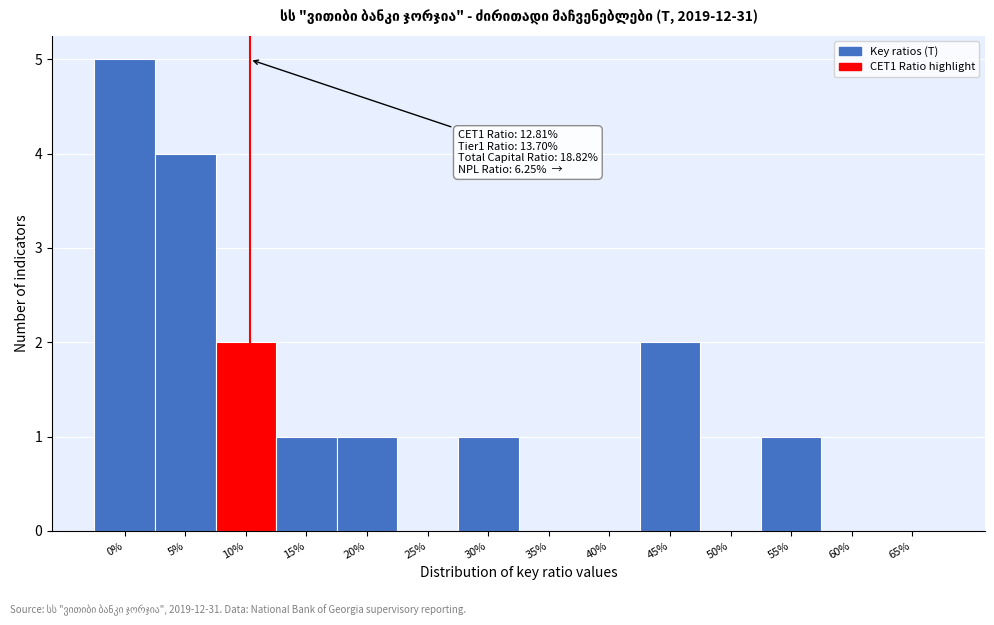

Reading right to left, extract all data points from this chart.

65%=0	60%=0	55%=1	50%=0	45%=2	40%=0	35%=0	30%=1	25%=0	20%=1	15%=1	10%=2	5%=4	0%=5